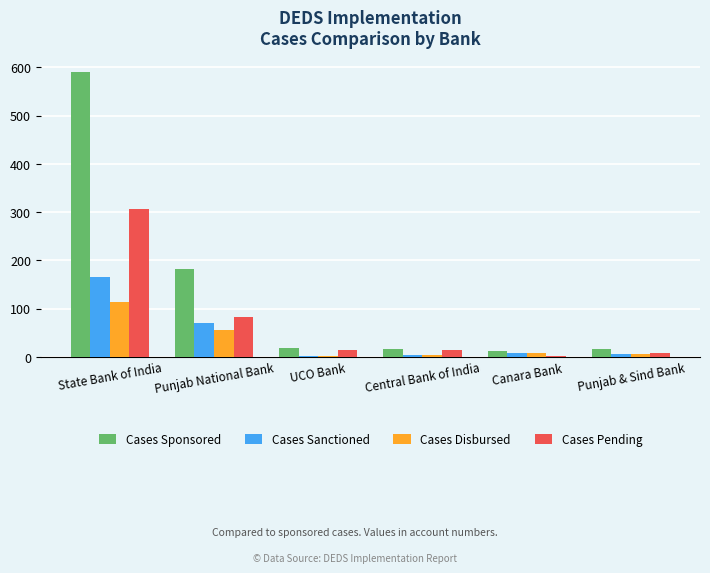

What is the sum of all Cases Sponsored values?

833